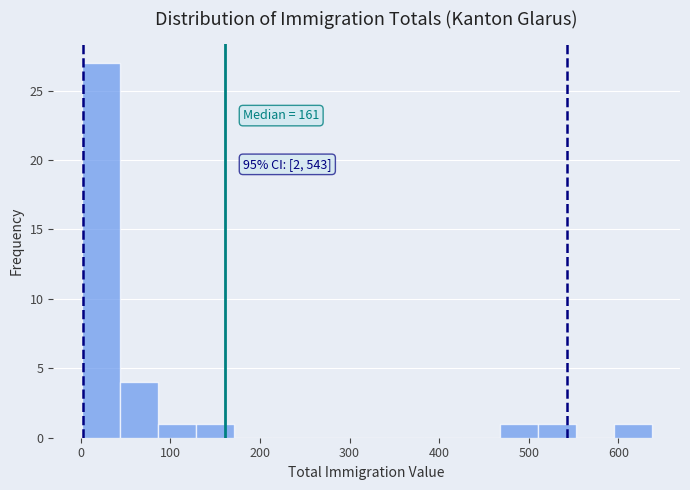

Over which range of the x-axis is the bar tallest?

0 to 40